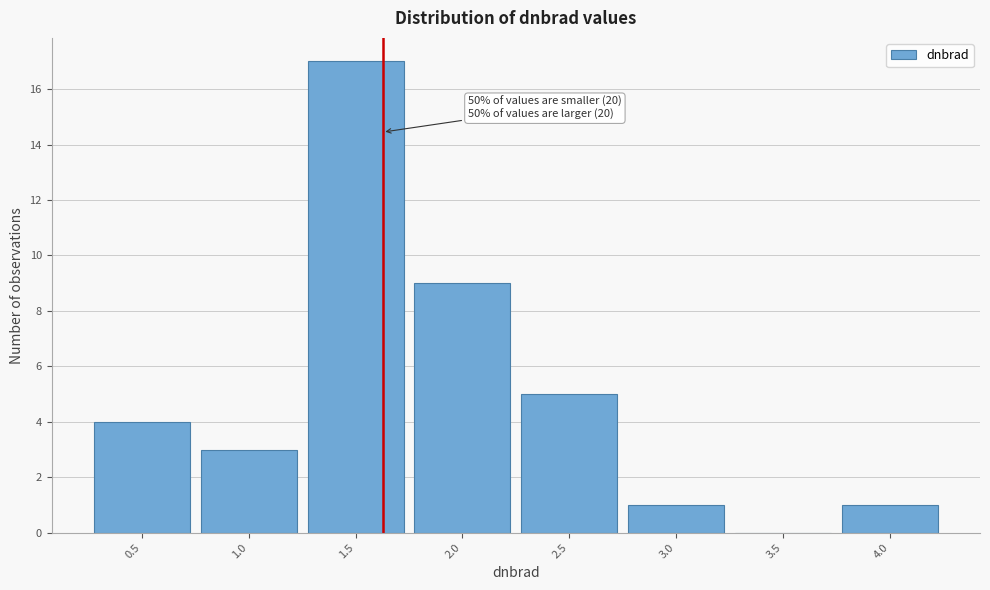

Reading left to right, list all the values displayed in this chart.

0.5=4	1.0=3	1.5=17	2.0=9	2.5=5	3.0=1	3.5=0	4.0=1